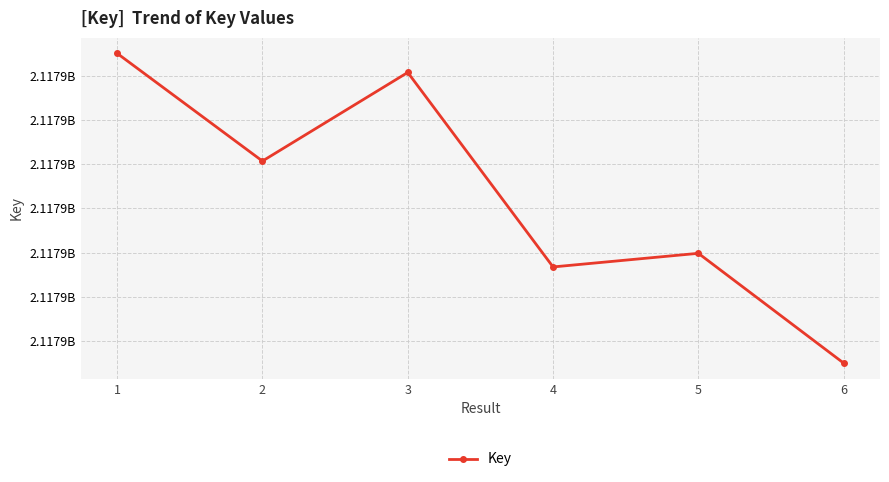

Is it true that the value at 4 is 2117883354?

True